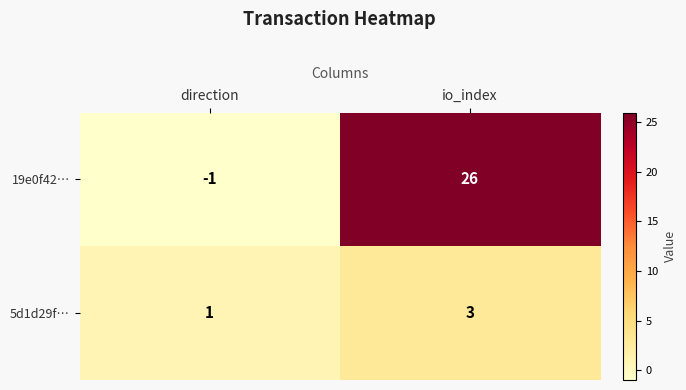

Where is 19e0f42… nearest to the value 12?

direction